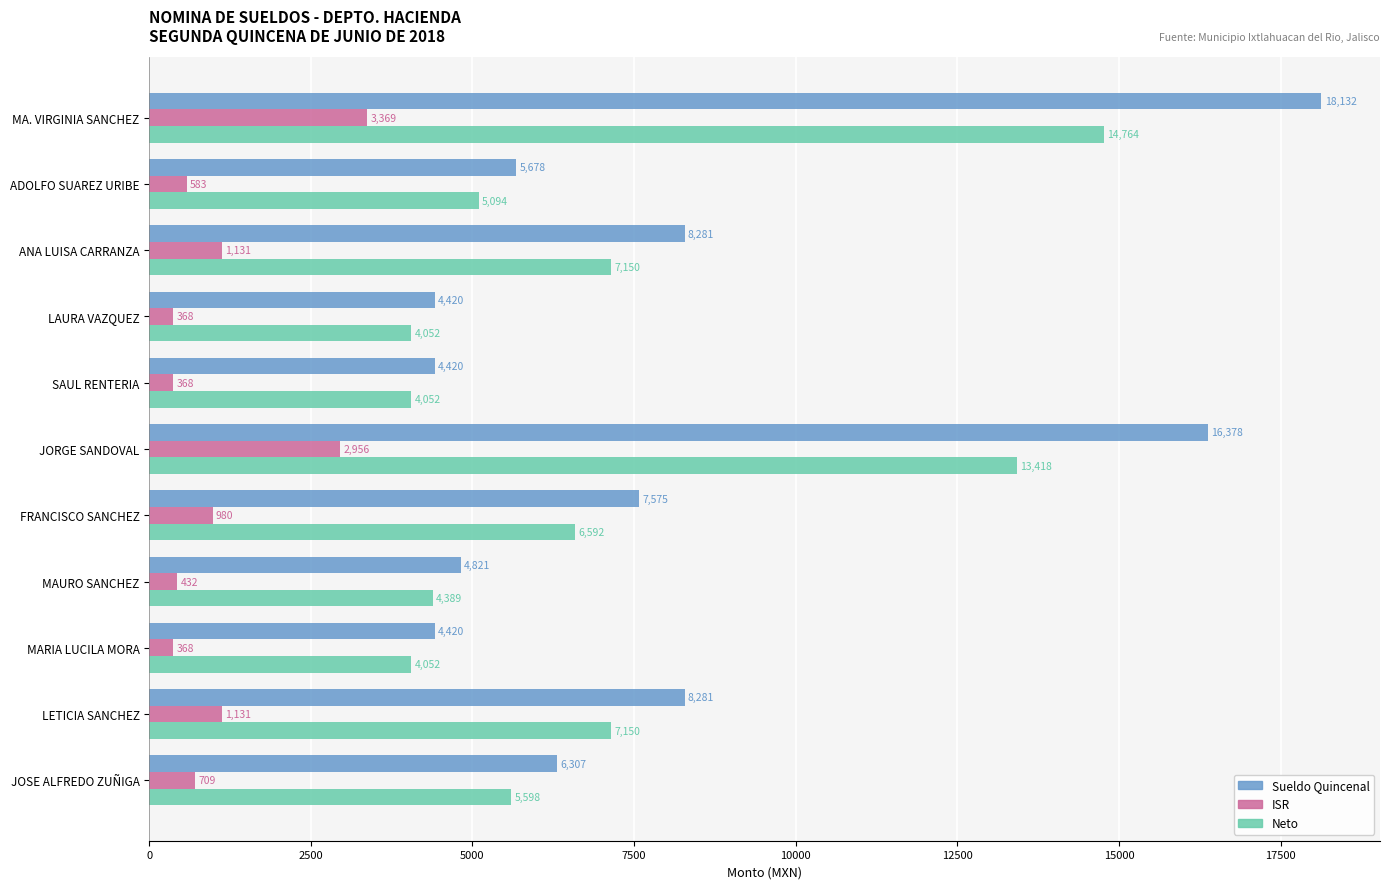

Which series has the largest total across all categories?

Sueldo Quincenal